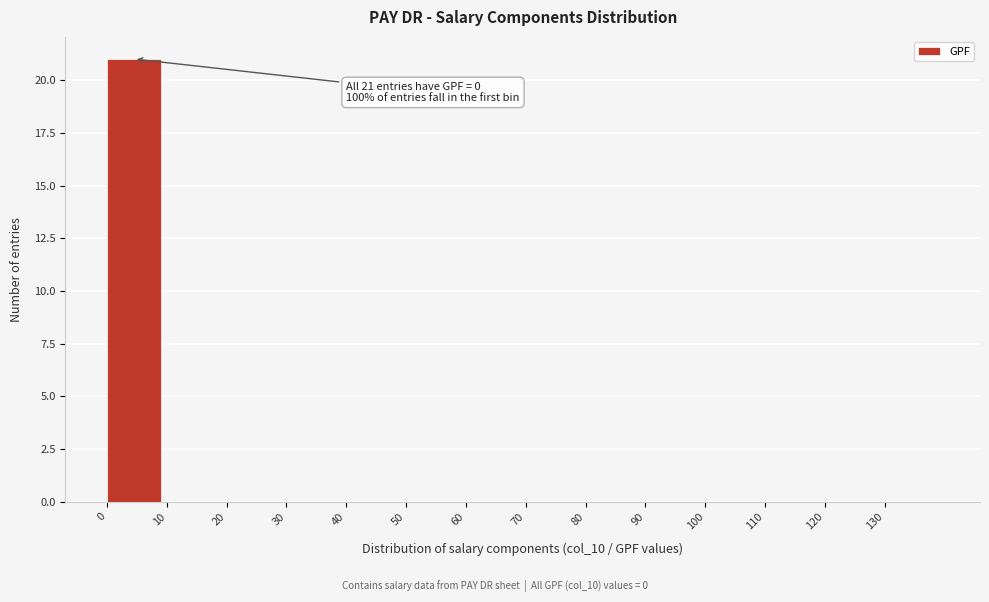

Which range on the x-axis has the tallest bar?

0 to 10